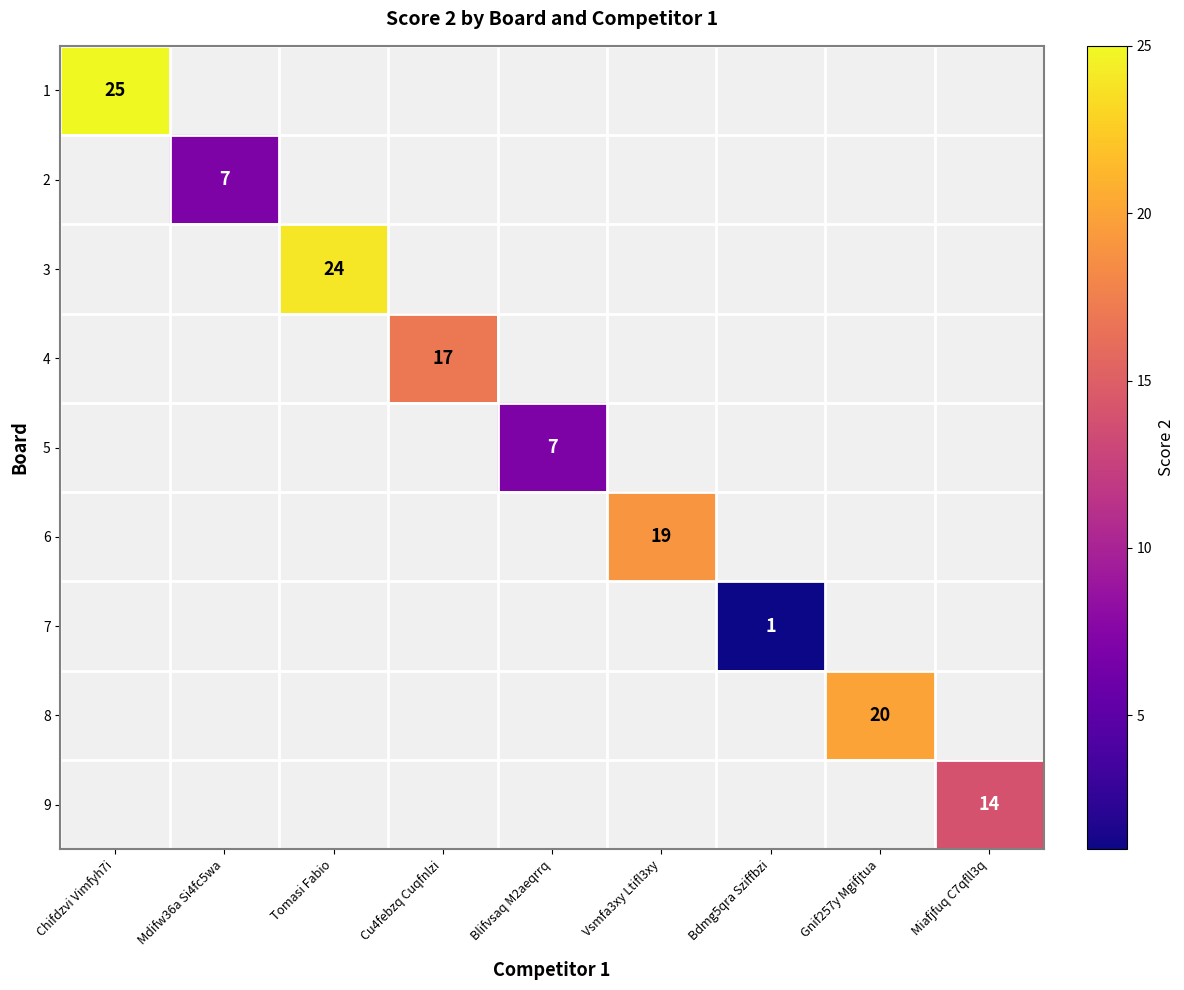

Between Blifvsaq M2aeqrrq and Cu4febzq Cuqfnlzi, which is larger?

Cu4febzq Cuqfnlzi